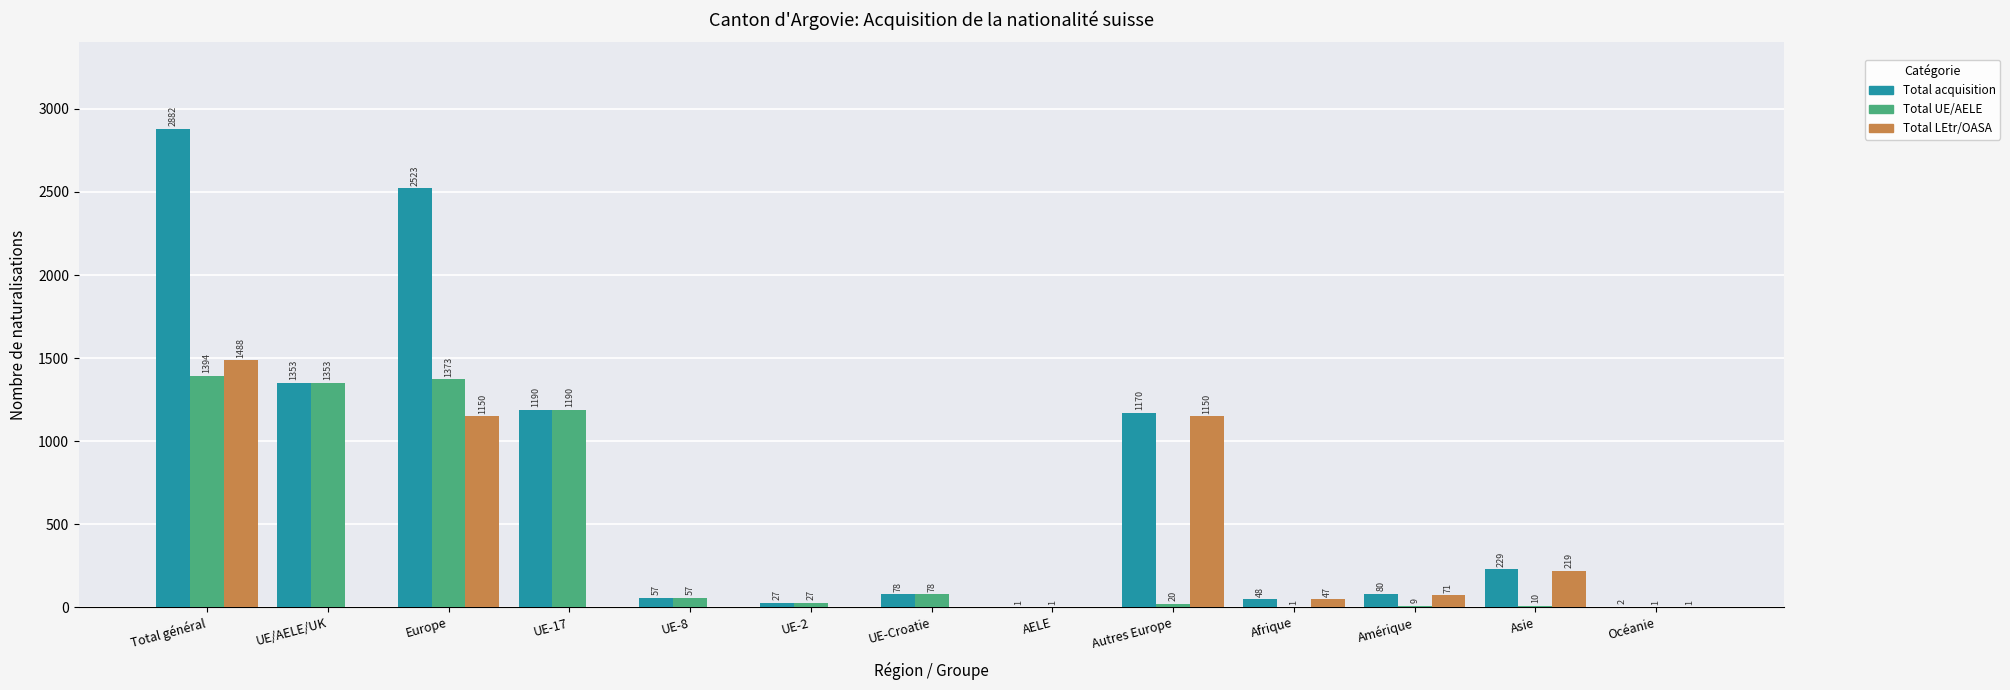

At which category does the chart reach its peak across all series?

Total général